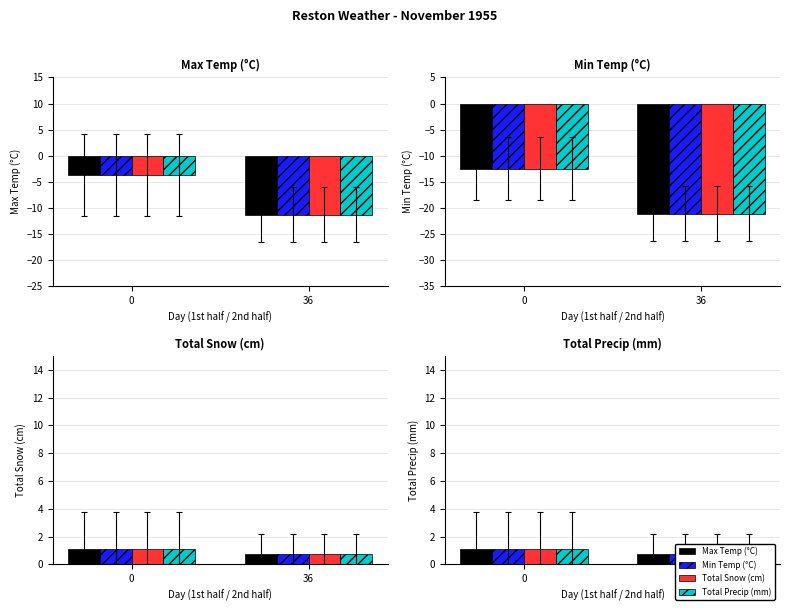

What is the approximate value of Total Precip (mm) at 0?

1.1